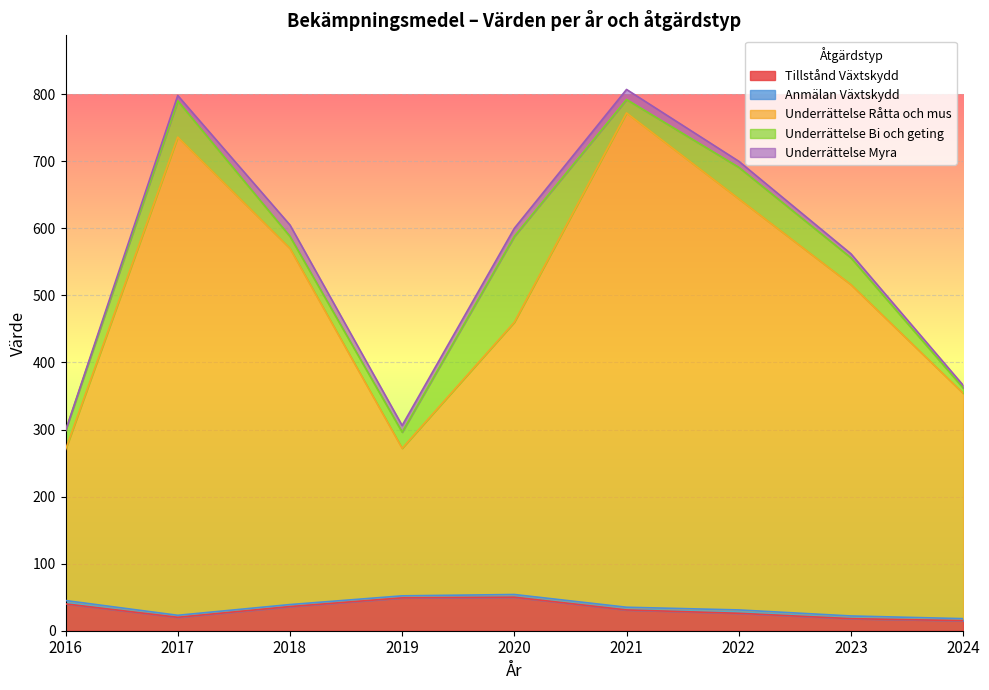

True or false: Underrättelse Råtta och mus and Underrättelse Bi och geting cross at least once.

False